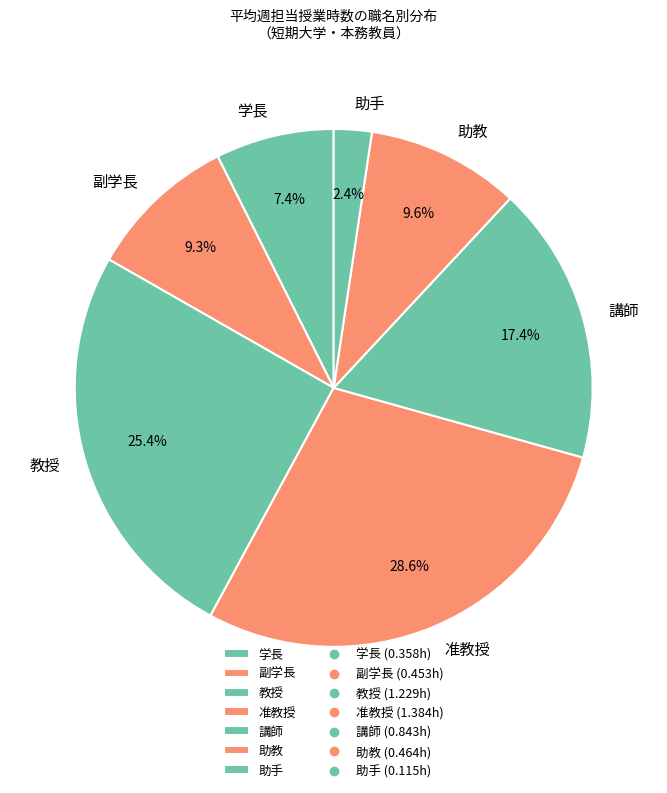

Between 助手 and 講師, which is larger?

講師